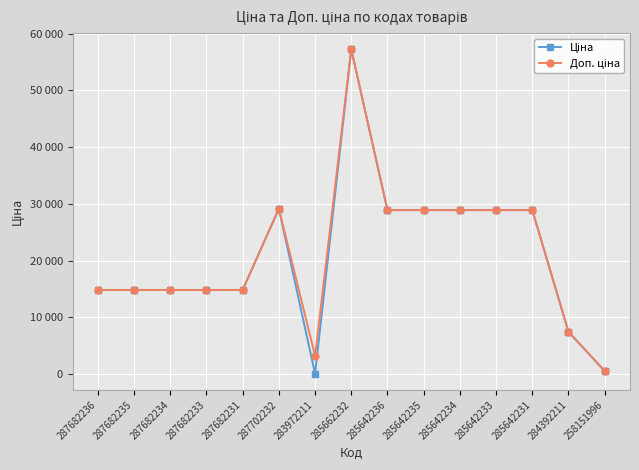

How many interior local peaks does the Доп. ціна series have?

2